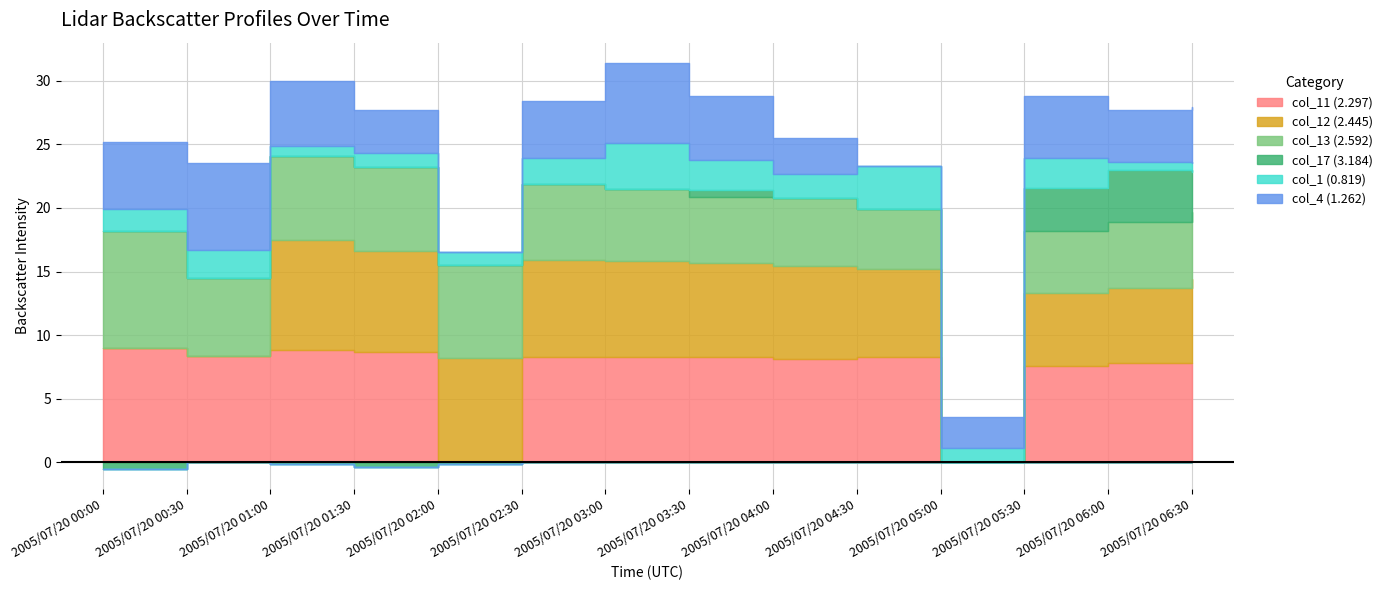

How many lines are shown in the chart?

6